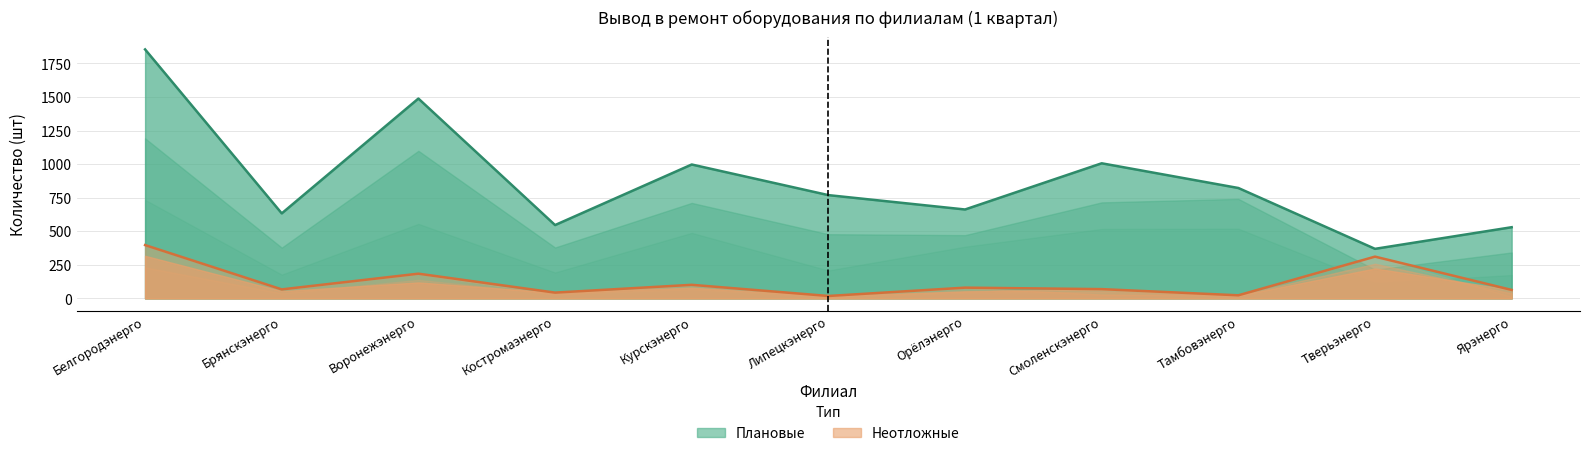

Does the chart have visible grid lines?

Yes